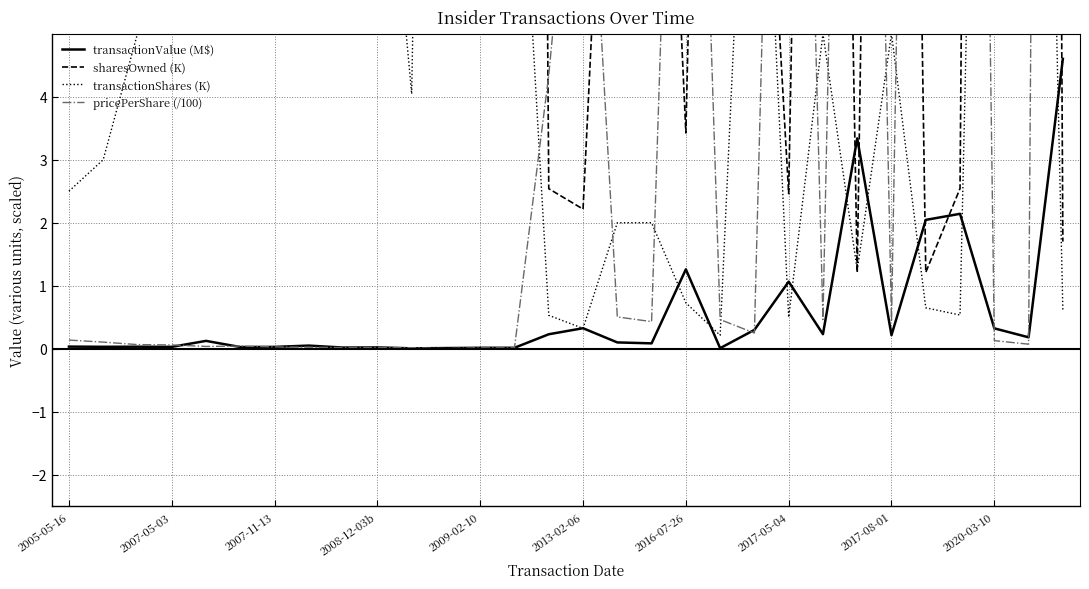

Which series has the largest range (max minus min)?

sharesOwned (K)